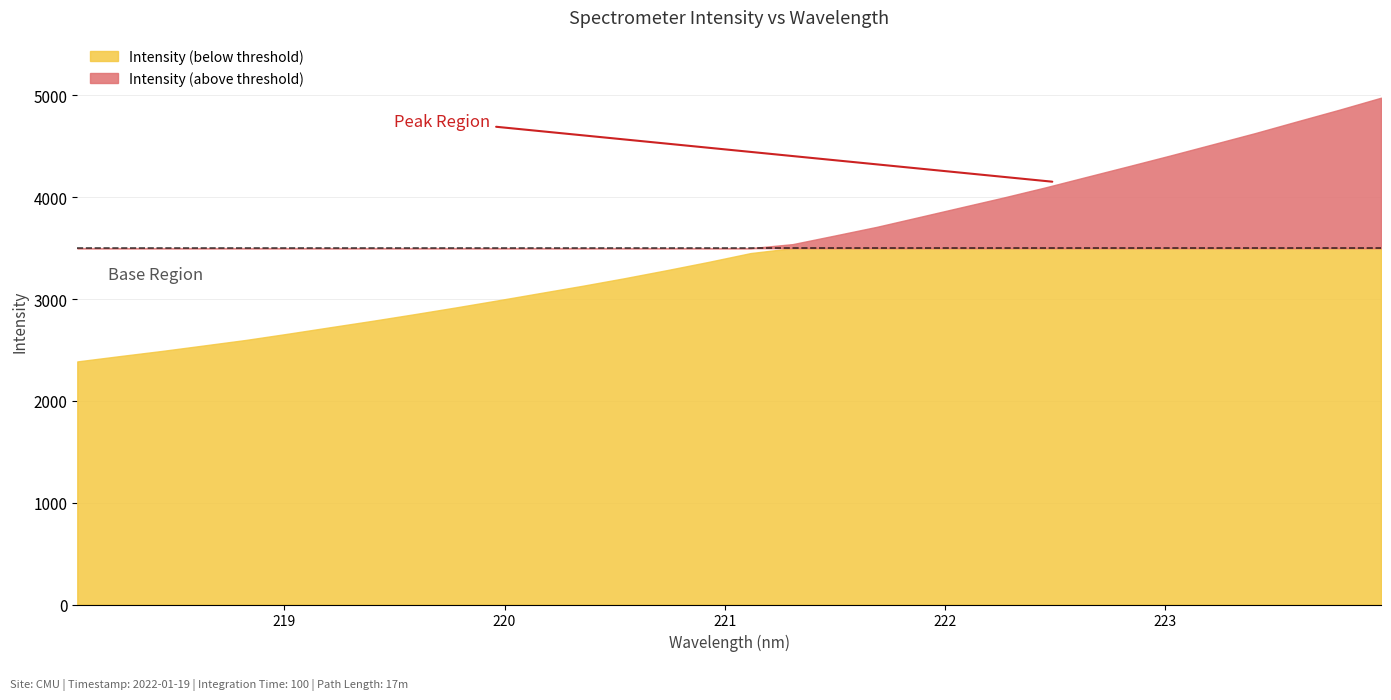

What is the change in value from 218.8244 to 220.7354?

+685.1